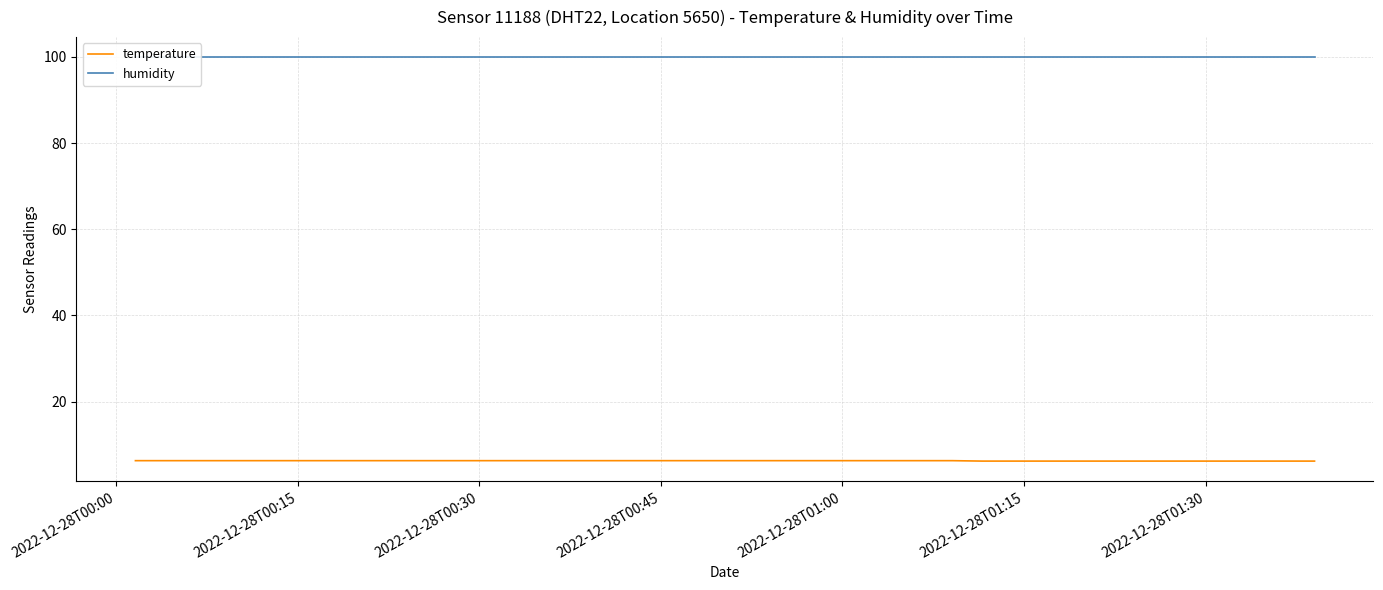

Reading left to right, transcribe all the data shown in this chart.

temperature: 6.3	6.3	6.3	6.3	6.3	6.3	6.3	6.3	6.3	6.3	6.3	6.3	6.3	6.3	6.3	6.3	6.3	6.3	6.3	6.3	6.3	6.3	6.3	6.3	6.3	6.3	6.3	6.3	6.2	6.2	6.2	6.2	6.2	6.2	6.2	6.2	6.2	6.2	6.2	6.2
humidity: 99.9	99.9	99.9	99.9	99.9	99.9	99.9	99.9	99.9	99.9	99.9	99.9	99.9	99.9	99.9	99.9	99.9	99.9	99.9	99.9	99.9	99.9	99.9	99.9	99.9	99.9	99.9	99.9	99.9	99.9	99.9	99.9	99.9	99.9	99.9	99.9	99.9	99.9	99.9	99.9